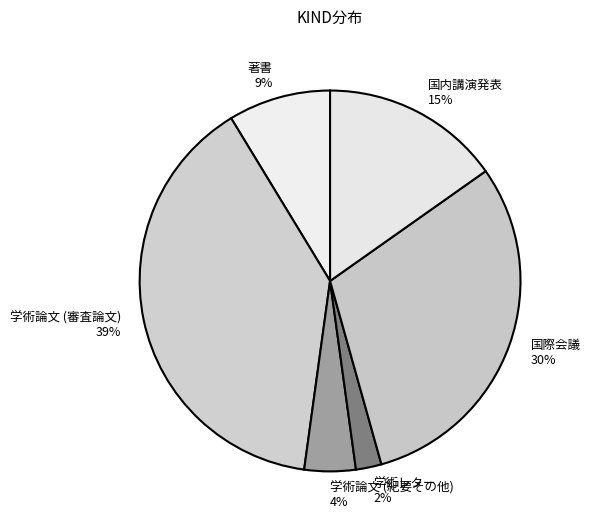

Count the number of slices in the pie.

6